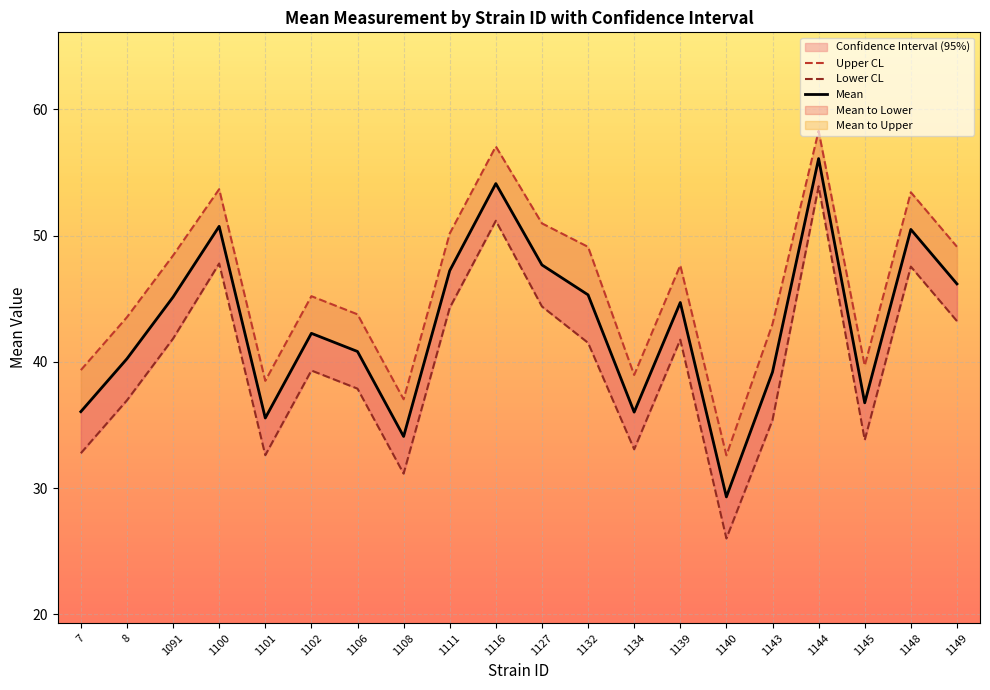

Reading left to right, list all the values displayed in this chart.

Upper CL: 39.4	43.5	48.4	53.7	38.5	45.2	43.8	37.0	50.2	57.1	51.0	49.1	39.0	47.6	32.6	43.0	58.3	39.7	53.4	49.1
Lower CL: 32.8	37.0	41.8	47.8	32.6	39.3	37.9	31.2	44.3	51.2	44.4	41.5	33.1	41.8	26.0	35.4	53.9	33.8	47.6	43.2
Mean: 36.1	40.2	45.1	50.7	35.6	42.3	40.8	34.1	47.2	54.1	47.7	45.3	36.0	44.7	29.3	39.2	56.1	36.8	50.5	46.2